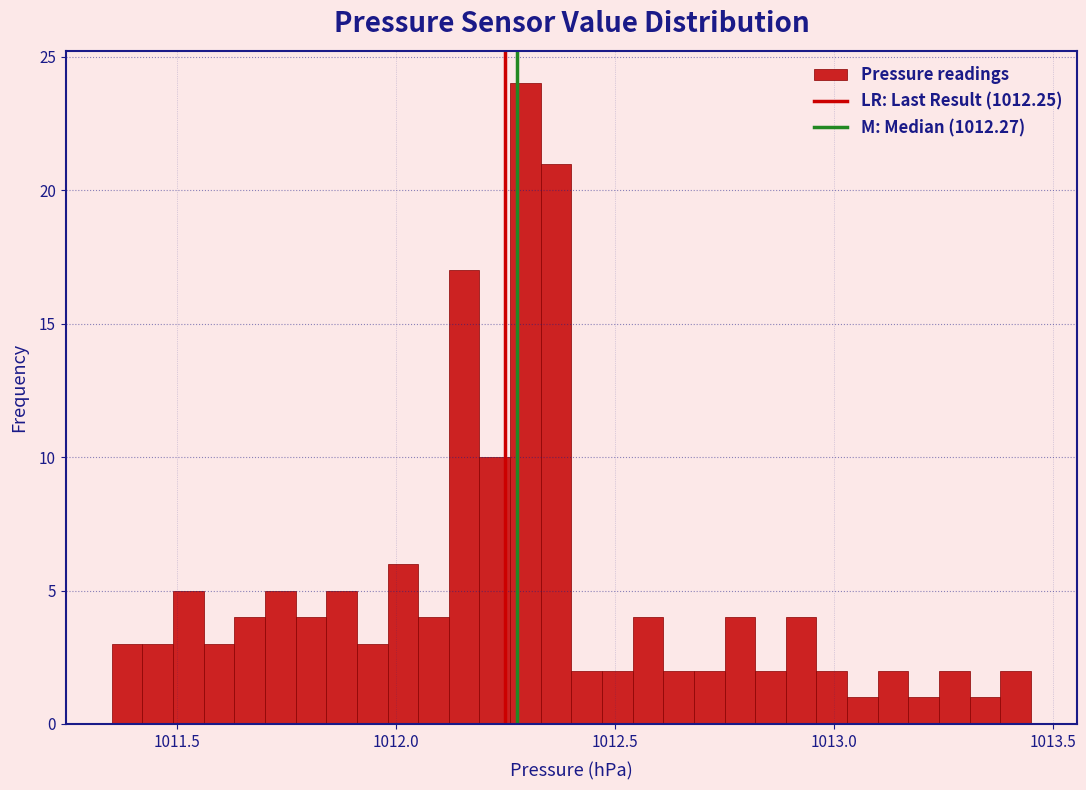

Around what value on the x-axis is the tallest bar? Give the approximate position of its centre, as read against the axis.

1012.30